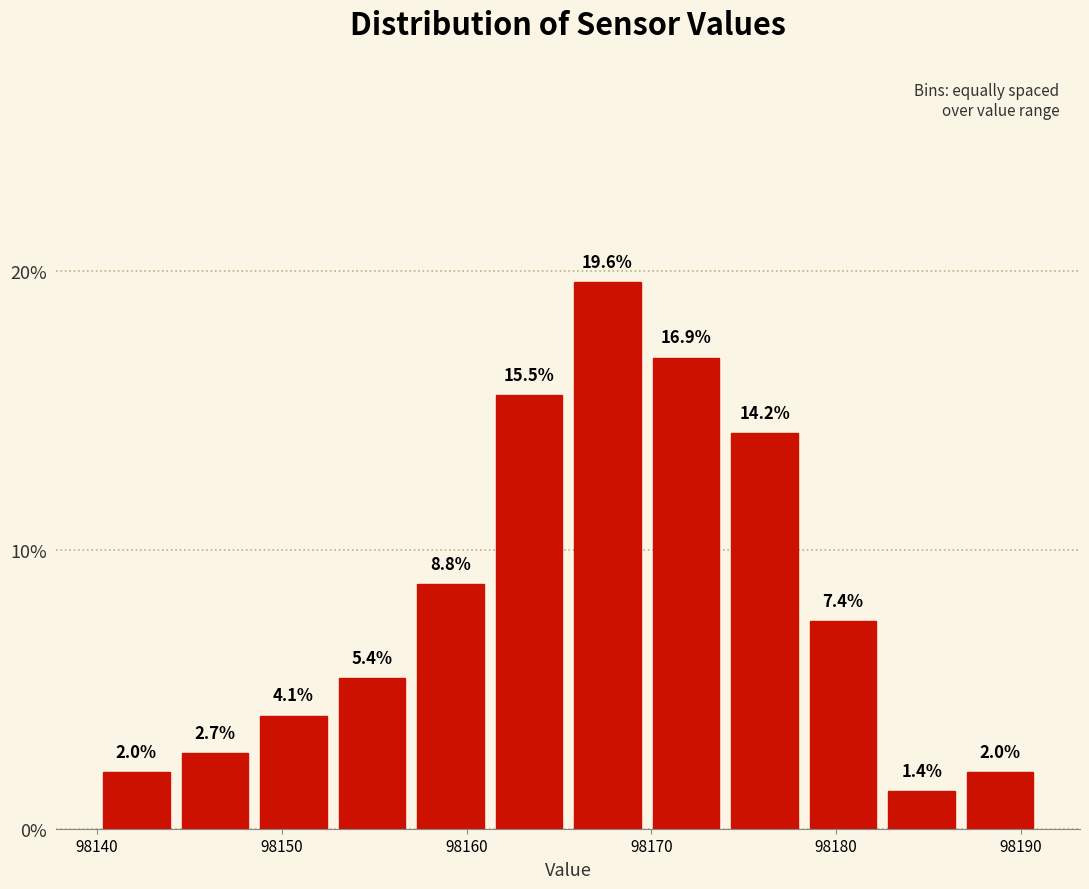

What is the height of the bar covering 98153 to 98157 on the x-axis? The bar edges are not printed on the chart, so give them approximately, as read against the axis.

5.4